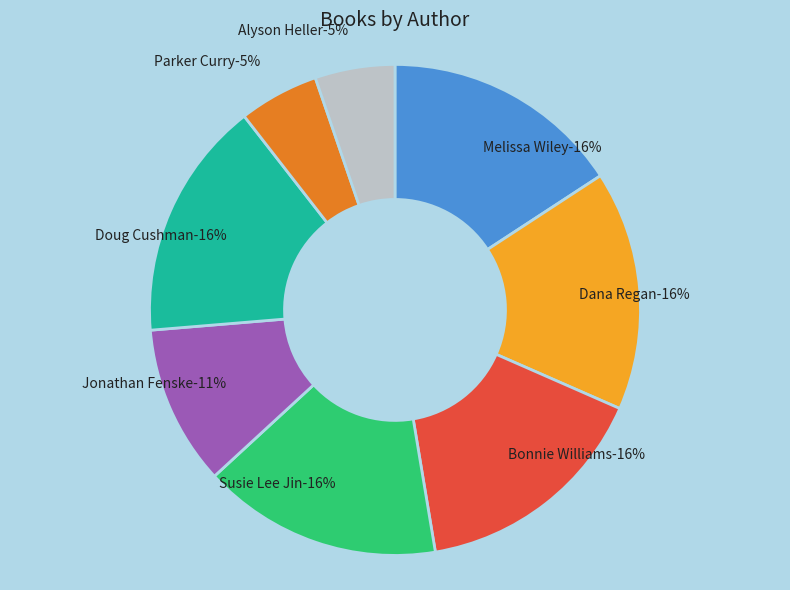

Does any single category account for the majority?

No